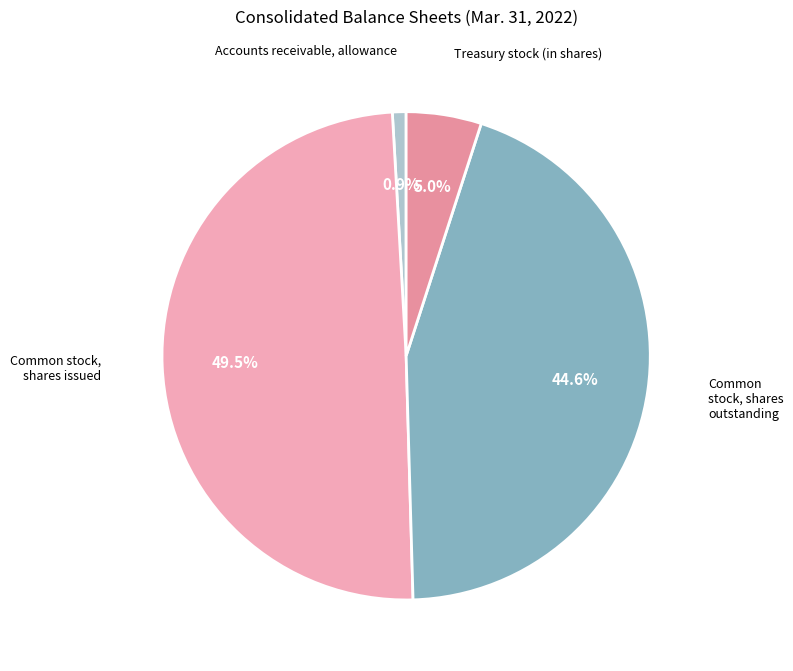

To the nearest percent, what is the difference between the largest and smallest slice percentages?

49%